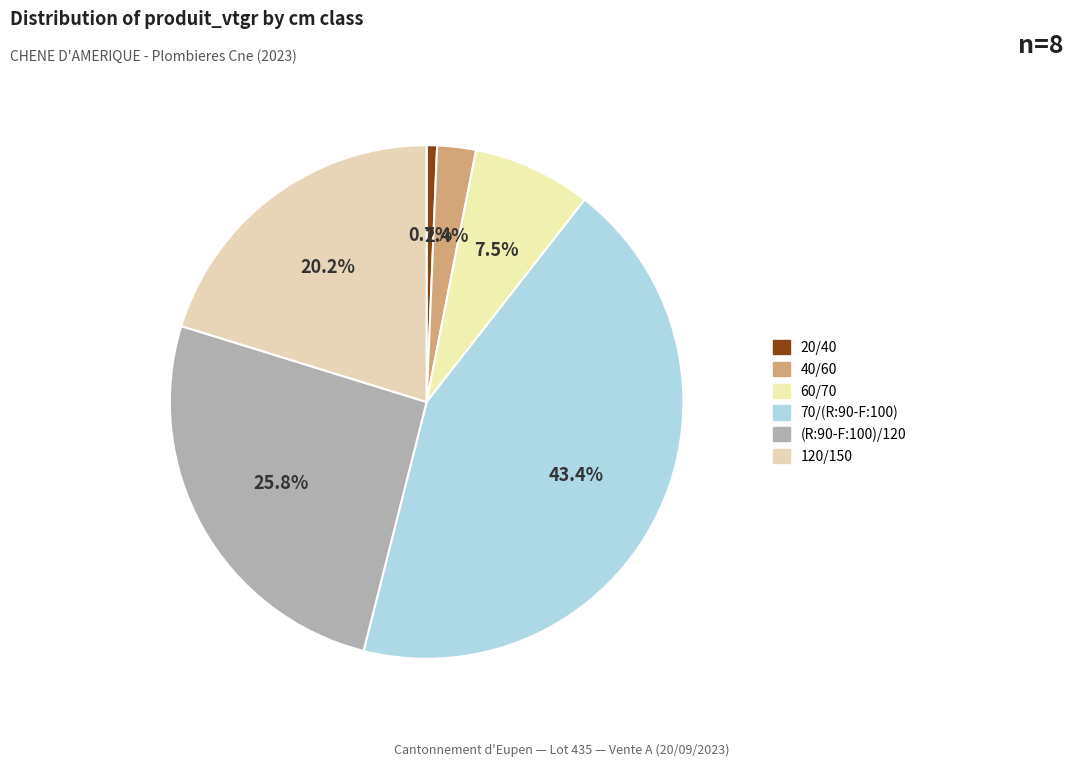

Do 40/60 and 120/150 together represent more than half of the pie?

No